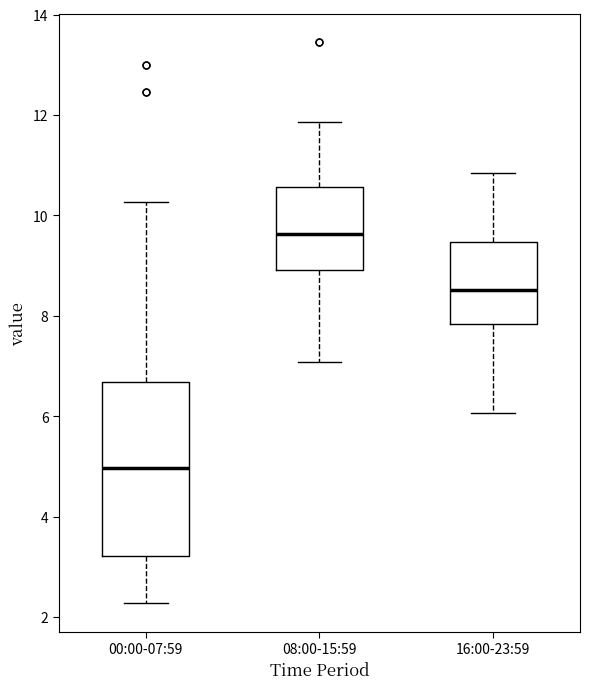

Which box has the lowest median line?

00:00-07:59